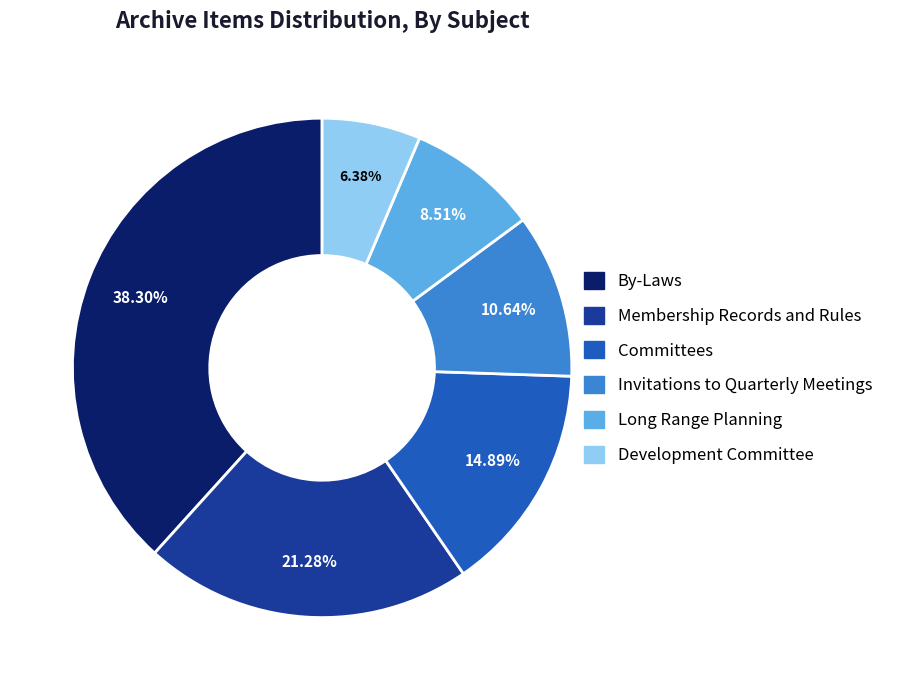

Is there any slice that represents more than half of the pie?

No